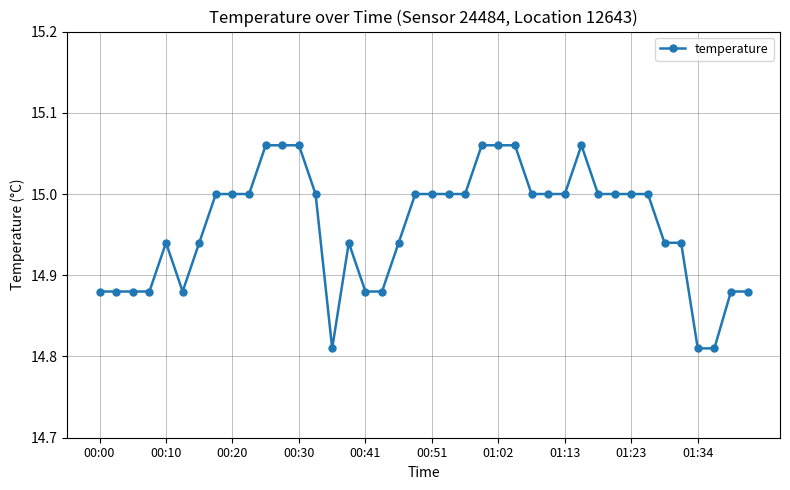

What is the average value?

15.0